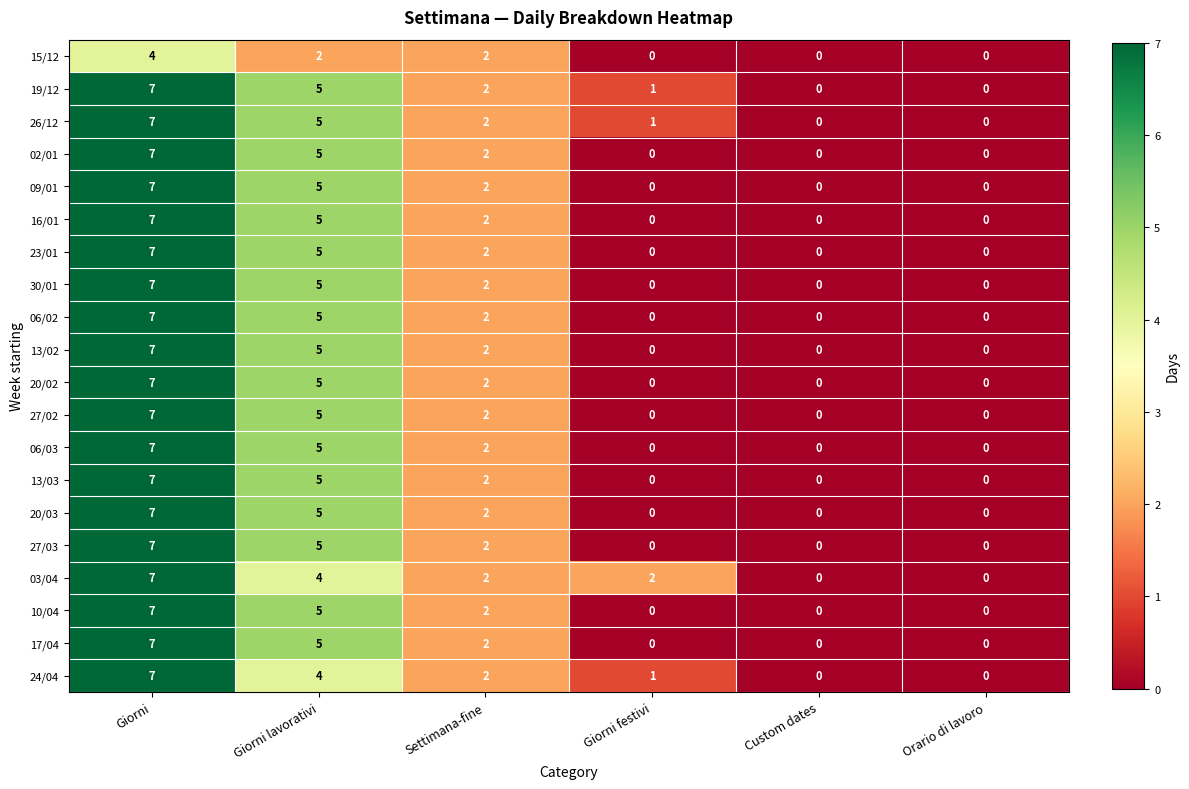

How many values in 06/02 are above zero?

3